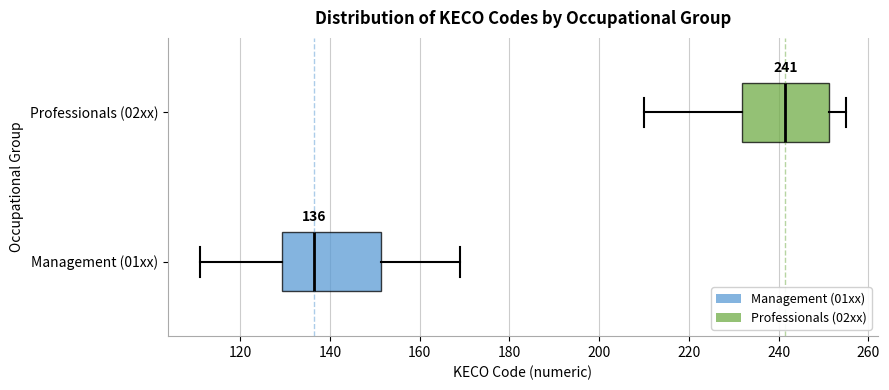

Which box is the widest, from its left edge to its right edge?

Management (01xx)